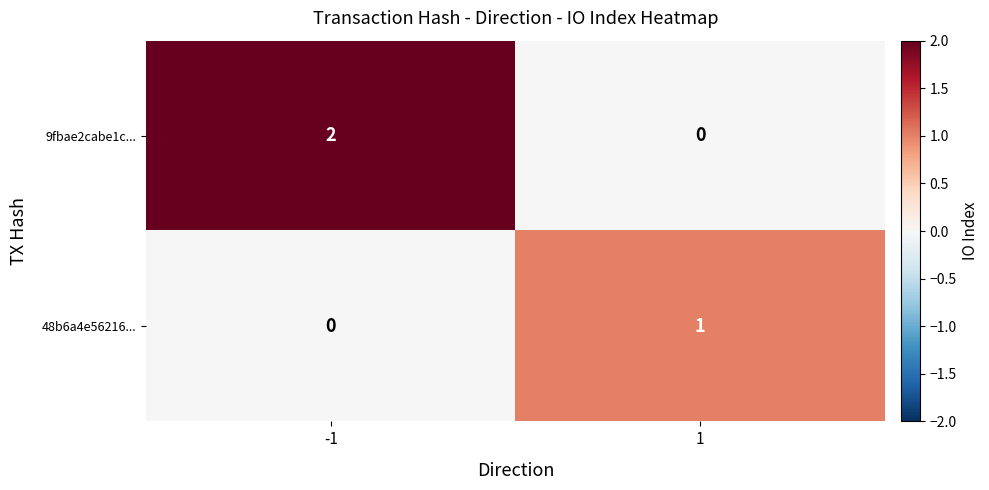

Which series has the widest spread of values?

9fbae2cabe1c...